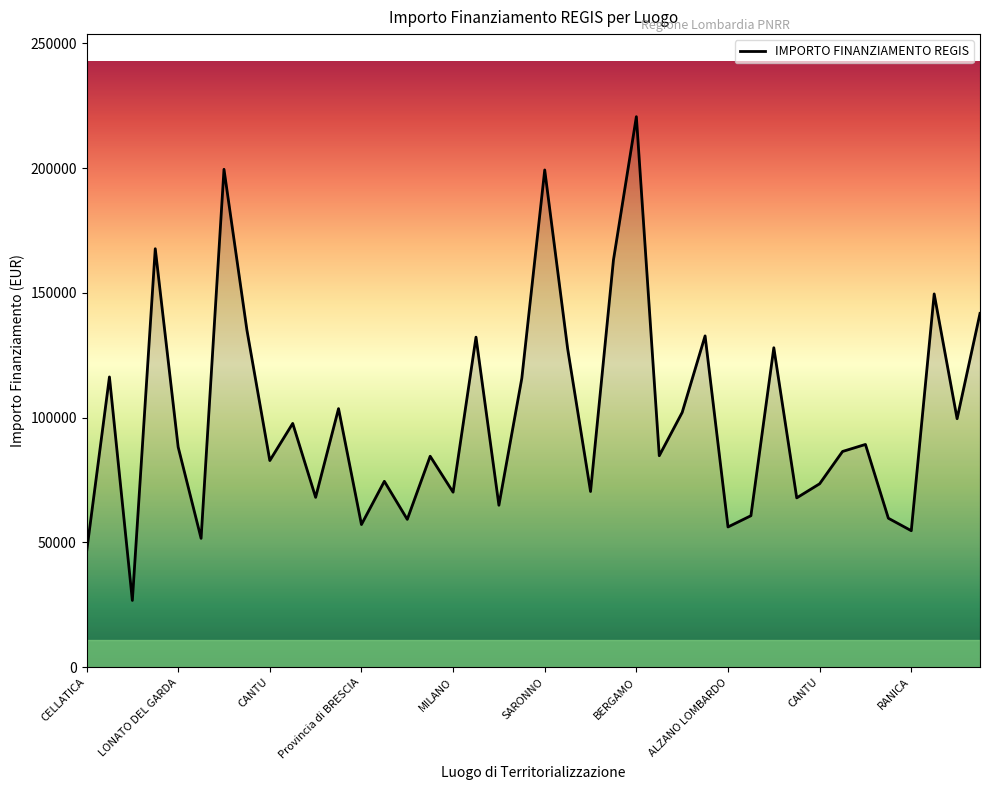

What is the difference between the maximum and minimum values?

193933.1